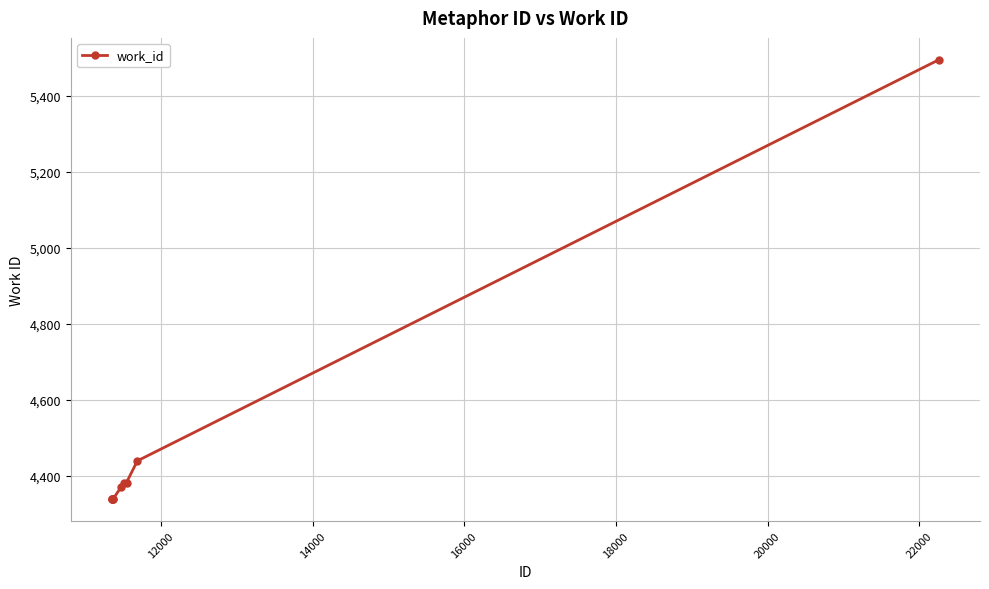

What is the sum of all values?

44761